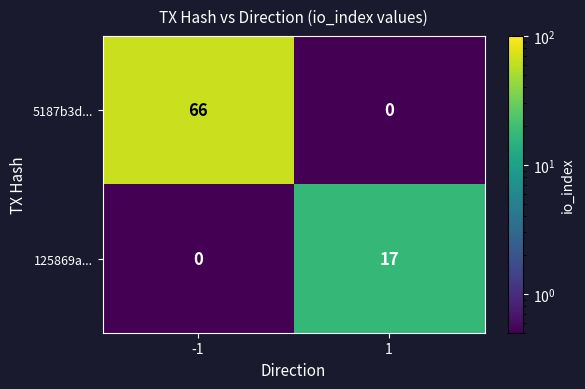

At which category is the sum across all series the highest?

-1